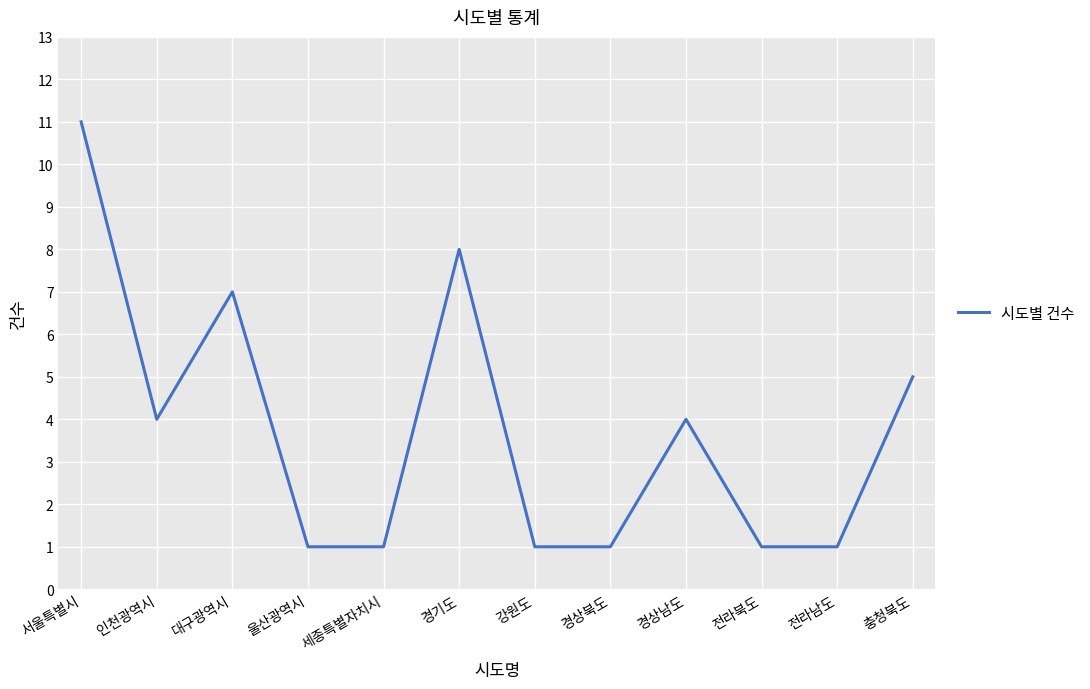

Reading left to right, what are all the values shown in this chart?

서울특별시=11	인천광역시=4	대구광역시=7	울산광역시=1	세종특별자치시=1	경기도=8	강원도=1	경상북도=1	경상남도=4	전라북도=1	전라남도=1	충청북도=5